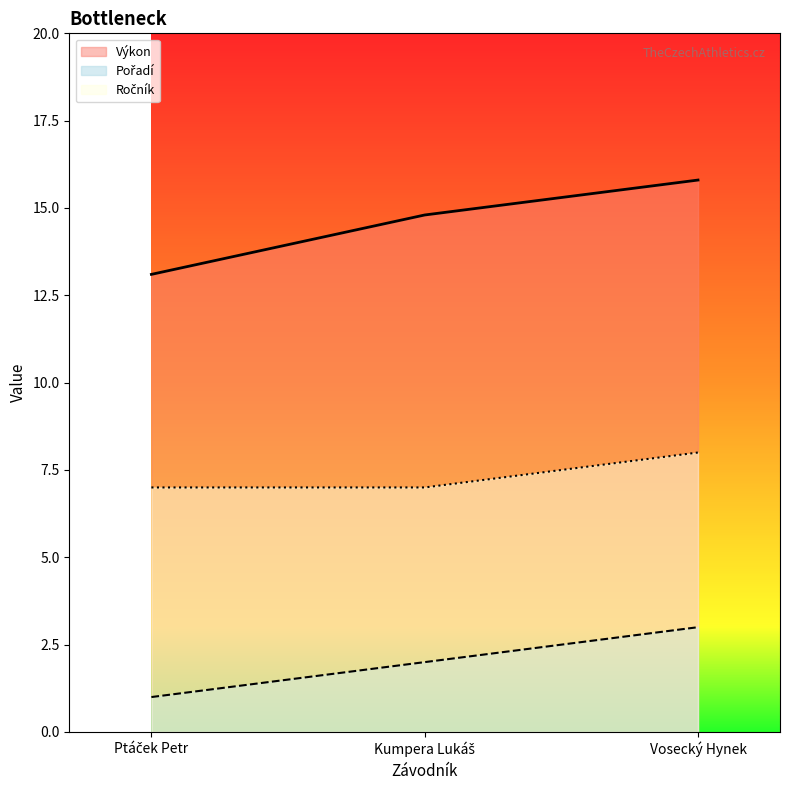

Which series has the largest range (max minus min)?

Výkon